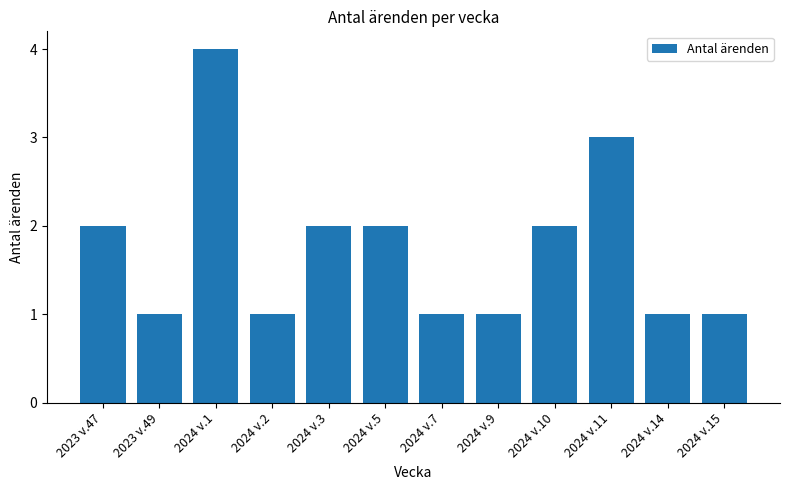

Reading left to right, extract all data points from this chart.

2023 v.47=2	2023 v.49=1	2024 v.1=4	2024 v.2=1	2024 v.3=2	2024 v.5=2	2024 v.7=1	2024 v.9=1	2024 v.10=2	2024 v.11=3	2024 v.14=1	2024 v.15=1